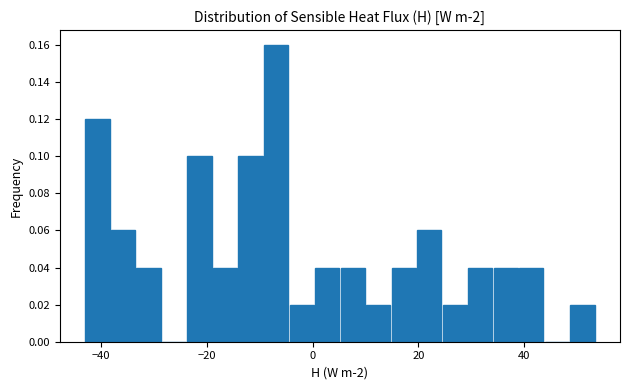

Around what value on the x-axis is the tallest bar? Give the approximate position of its centre, as read against the axis.

-6